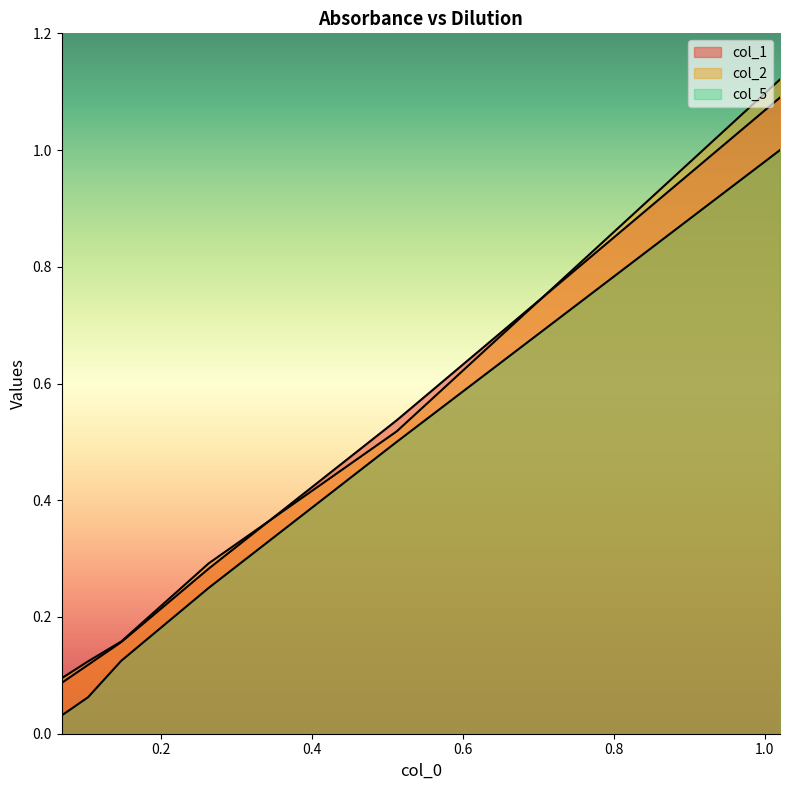

Reading right to left, transcribe all the data shown in this chart.

col_1: 0.068=0.1	0.103=0.1	0.147=0.2	0.263=0.3	0.512=0.5	1.02=1.1
col_2: 0.068=0.1	0.103=0.1	0.147=0.2	0.263=0.3	0.512=0.5	1.02=1.1
col_5: 0.068=0.0	0.103=0.1	0.147=0.1	0.263=0.2	0.512=0.5	1.02=1.0